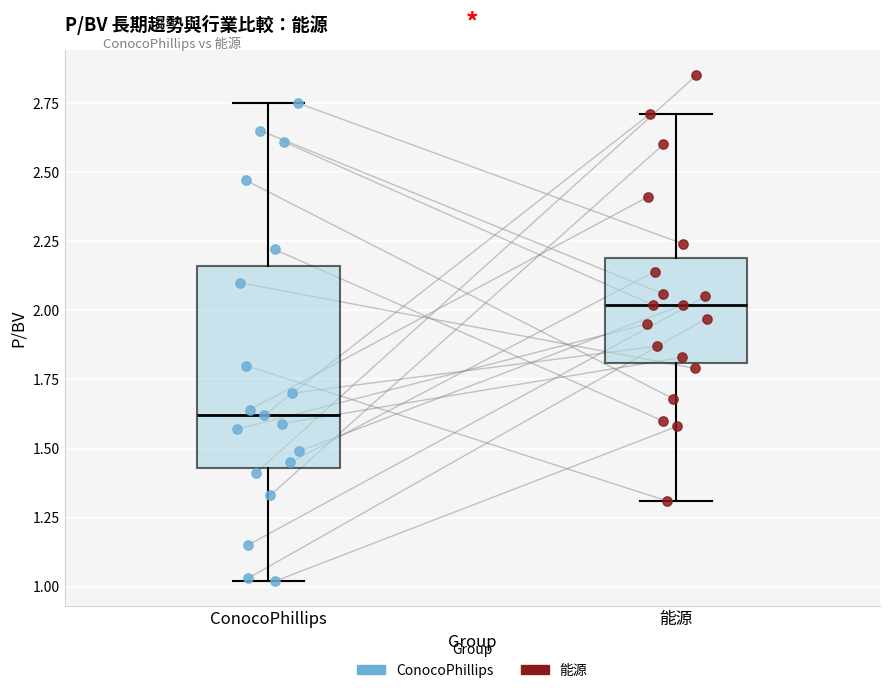

Where is the upper edge of the box for ConocoPhillips on the y-axis? The values are not printed on the chart, so give them approximately, as read against the axis.

2.15